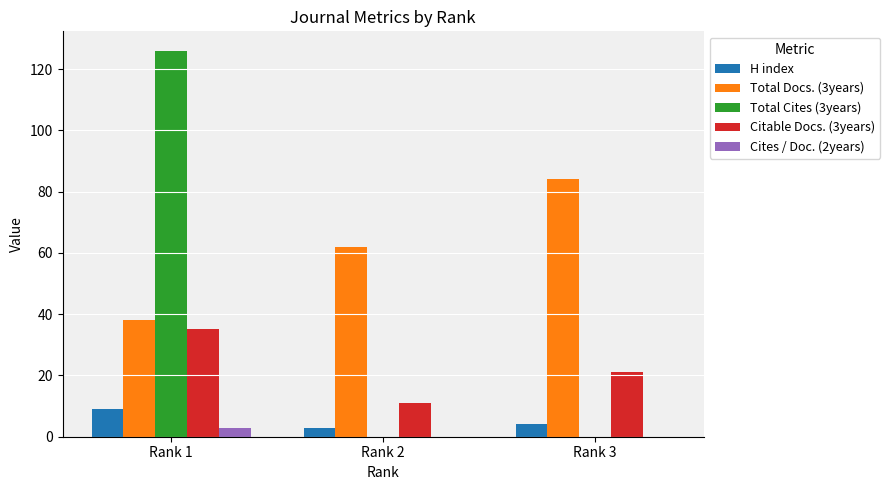

Reading left to right, what are all the values shown in this chart?

H index: Rank 1=9	Rank 2=3	Rank 3=4
Total Docs. (3years): Rank 1=38	Rank 2=62	Rank 3=84
Total Cites (3years): Rank 1=126	Rank 2=0	Rank 3=0
Citable Docs. (3years): Rank 1=35	Rank 2=11	Rank 3=21
Cites / Doc. (2years): Rank 1=3	Rank 2=0	Rank 3=0